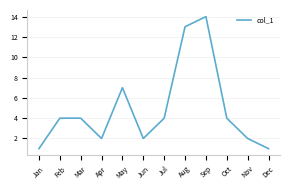

At which category does the chart reach its peak across all series?

Sep